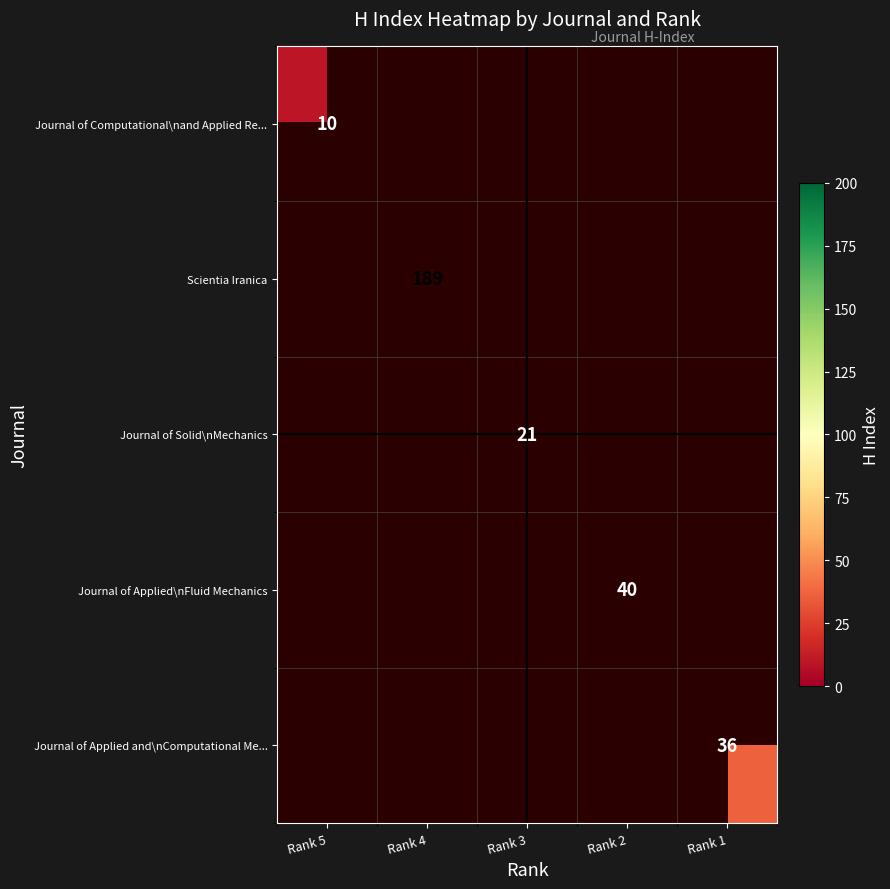

The Journal of Solid\nMechanics series shows 21 at Rank 3. True or false?

True